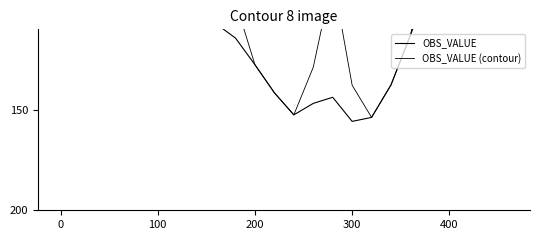

True or false: OBS_VALUE has more than 2 points higher than both neighbors.

True